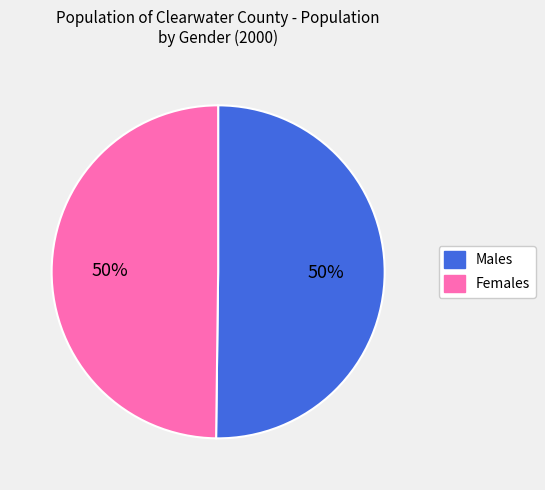

To the nearest percent, what is the average slice percentage?

50%